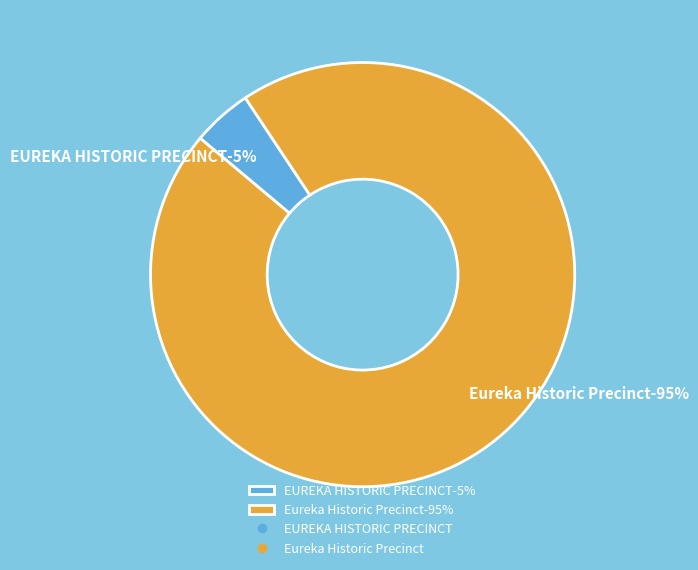

What is the total percentage of EUREKA HISTORIC PRECINCT and Eureka Historic Precinct?

100.0%